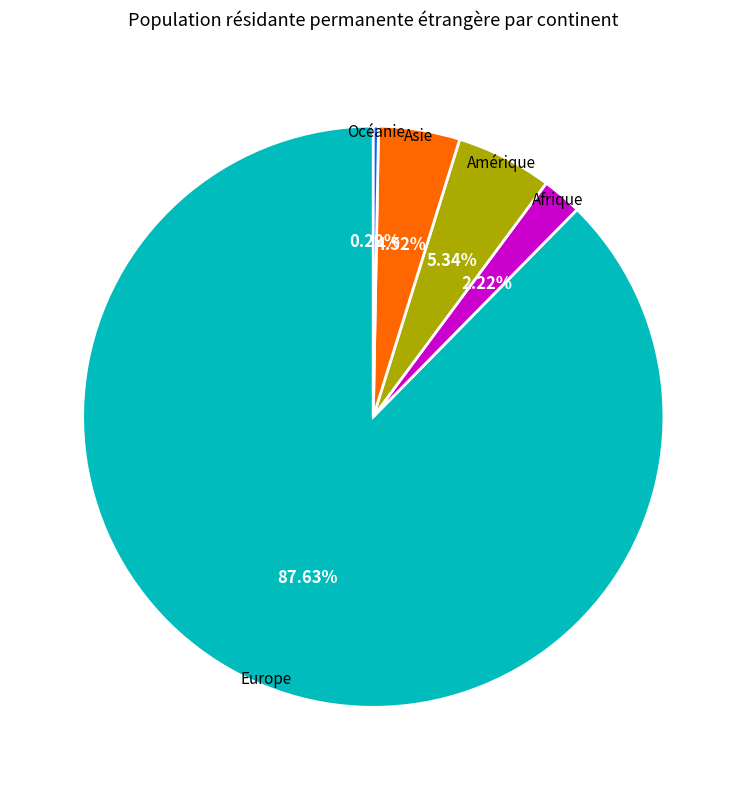

The Amérique slice represents 1% of the pie. True or false?

False